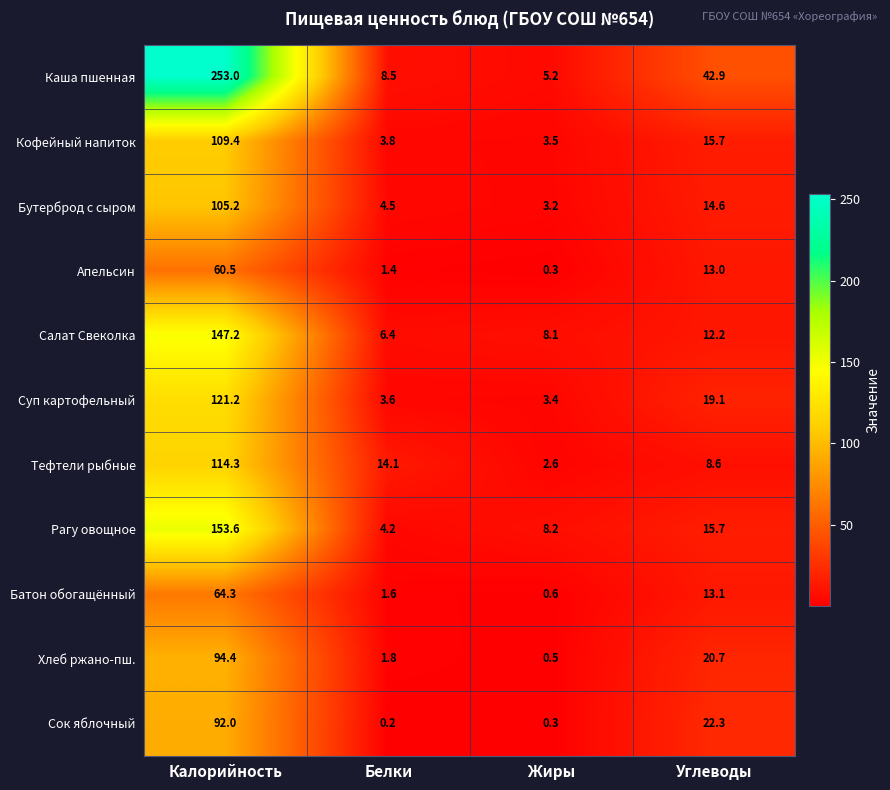

At which label is Батон обогащённый closest to 32?

Углеводы